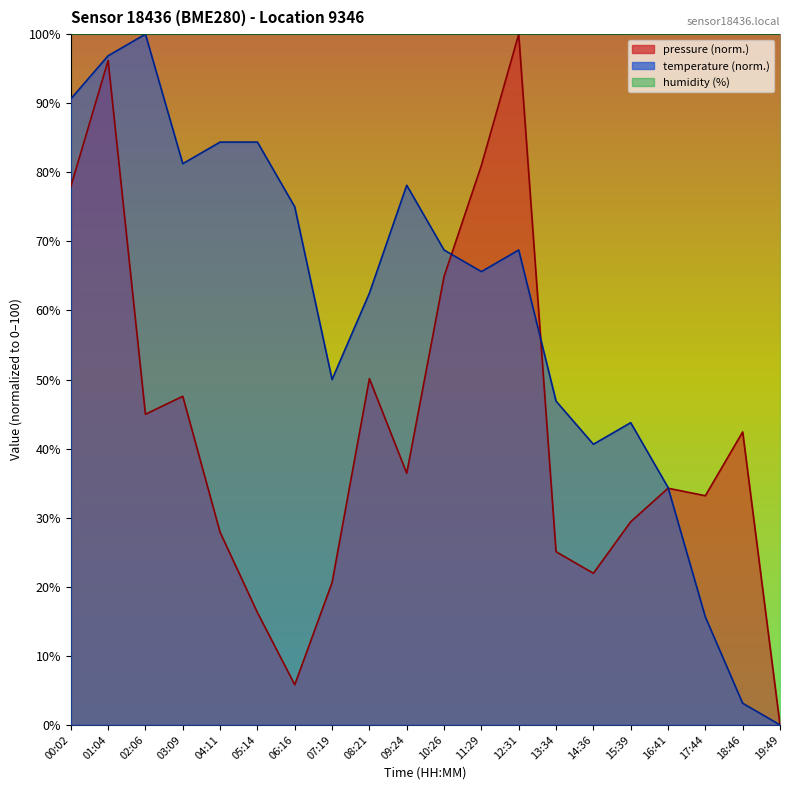

True or false: pressure has more than 2 interior local peaks.

True